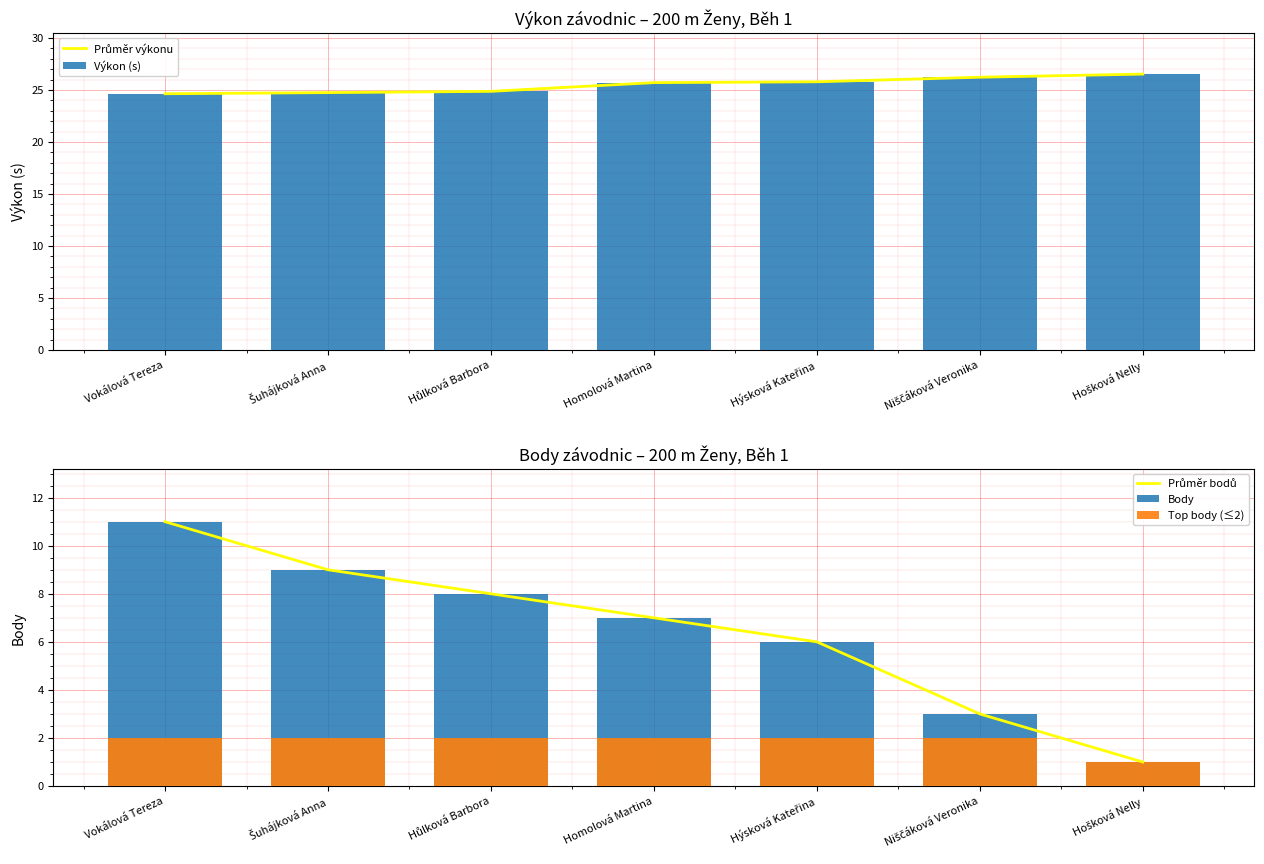

What is the approximate value of Průměr výkonu at Niščáková Veronika?

26.2